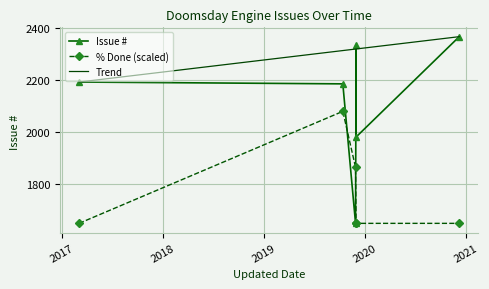

Is it true that the value at 2019-12-01 is 1980?

True